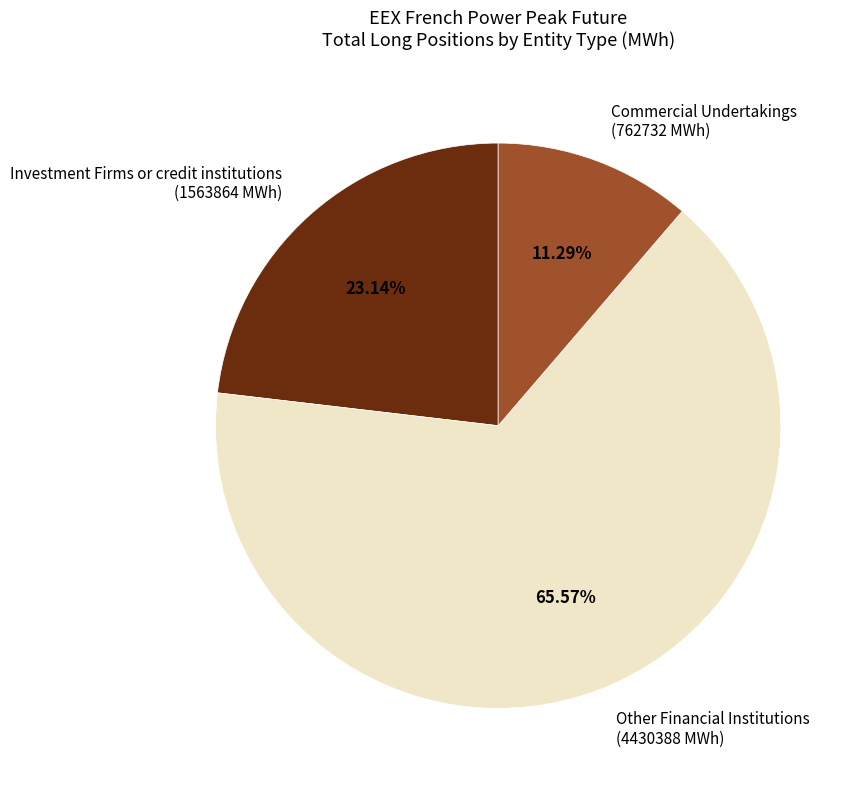

Approximately how many times larger is the value at Other Financial Institutions (4430388 MWh) compared to Investment Firms or credit institutions (1563864 MWh)?

2.8